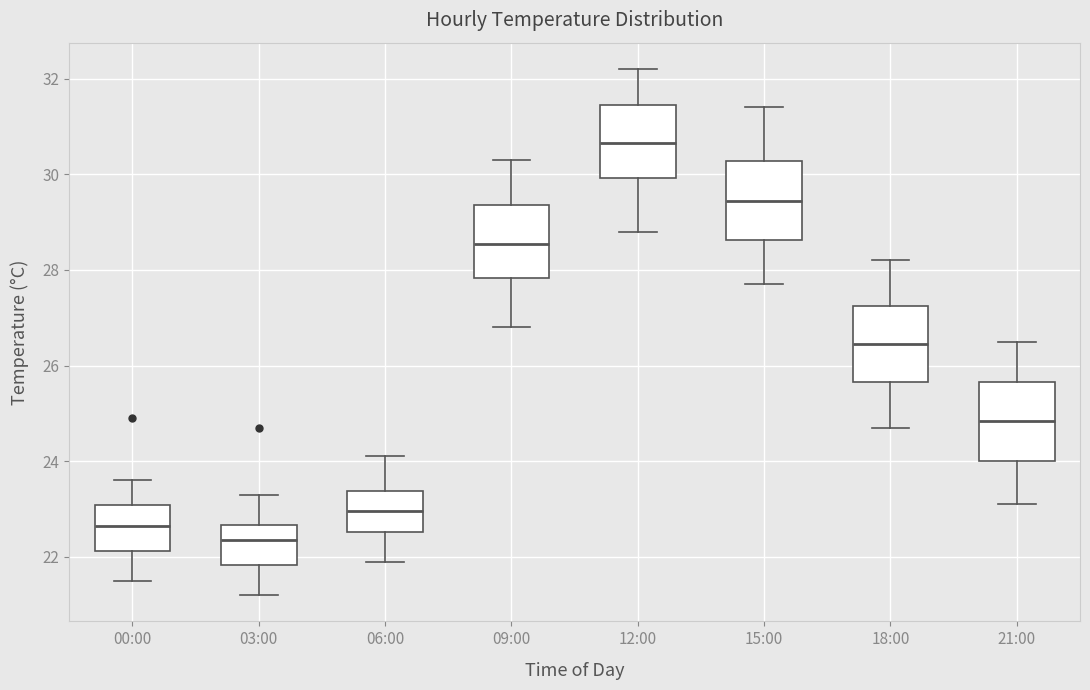

Reading left to right, transcribe this box plot: for each box, give where its median line is, the range the box spans, and where its two whiskers end, as read against the y-axis. The values are not printed on the chart, so give them approximately, as read against the axis.

00:00: median 22.6, box 22.2 to 23.0, whiskers 21.6 to 23.6
03:00: median 22.4, box 21.8 to 22.6, whiskers 21.2 to 23.4
06:00: median 23.0, box 22.6 to 23.4, whiskers 22.0 to 24.2
09:00: median 28.6, box 27.8 to 29.4, whiskers 26.8 to 30.4
12:00: median 30.6, box 30.0 to 31.4, whiskers 28.8 to 32.2
15:00: median 29.4, box 28.6 to 30.2, whiskers 27.8 to 31.4
18:00: median 26.4, box 25.6 to 27.2, whiskers 24.8 to 28.2
21:00: median 24.8, box 24.0 to 25.6, whiskers 23.2 to 26.6